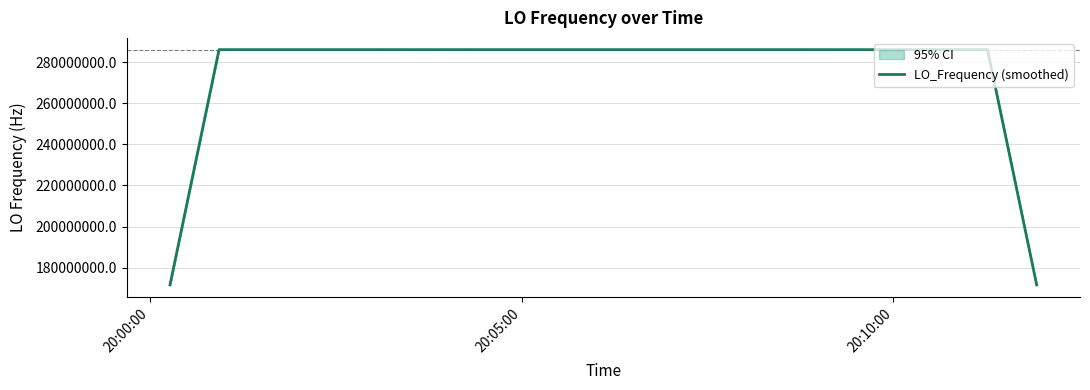

Reading right to left, what are all the values shown in this chart?

171628200.5	228837600.7	286047000.4	286047000.4	286047000.3	286047000.1	286047000.1	286047000.7	286047000.7	286047000.8	286047000.9	286047000.8	286047000.7	286047000.6	286047000.6	286047000.1	286046999.7	286046999.7	286046999.8	286046999.8	286047000.3	286047000.3	286047000.0	286046999.4	286046998.9	286046998.3	286046998.4	286046998.8	286046998.9	286046999.0	286046999.0	286046999.5	286046999.6	286046999.9	286047000.3	286047000.7	286047000.5	286047000.3	228837600.1	171628200.0